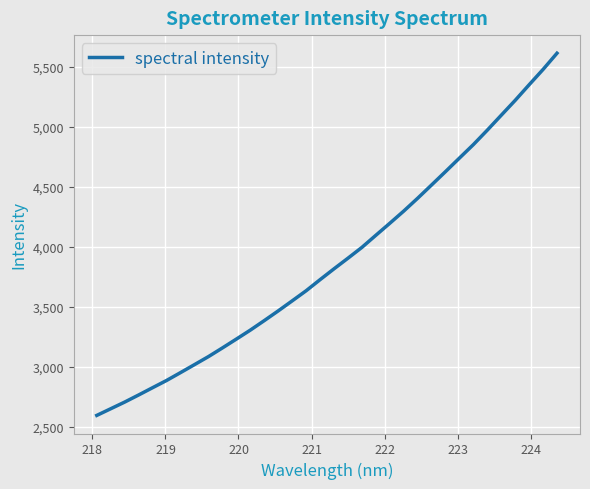

True or false: there are more than 0 points higher than both neighbors.

False